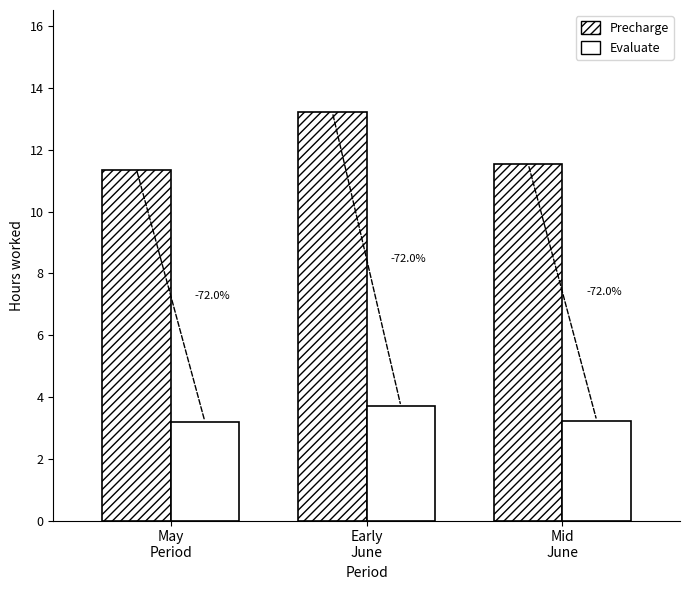

How many bars are there in total?

6